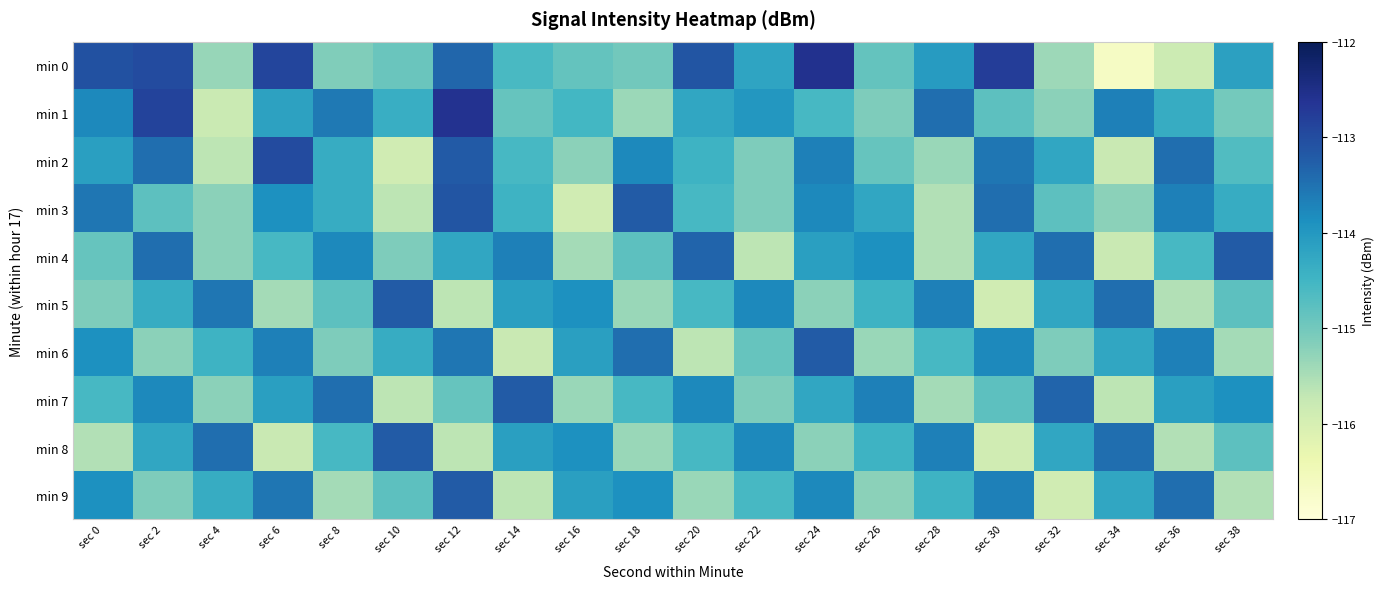

Reading left to right, list all the values displayed in this chart.

min 0: sec 0=-113.1	sec 2=-113.0	sec 4=-115.3	sec 6=-112.9	sec 8=-115.1	sec 10=-114.9	sec 12=-113.4	sec 14=-114.6	sec 16=-114.9	sec 18=-115.0	sec 20=-113.1	sec 22=-114.2	sec 24=-112.6	sec 26=-114.9	sec 28=-114.1	sec 30=-112.8	sec 32=-115.4	sec 34=-116.7	sec 36=-115.8	sec 38=-114.1
min 1: sec 0=-113.8	sec 2=-112.9	sec 4=-115.8	sec 6=-114.2	sec 8=-113.6	sec 10=-114.4	sec 12=-112.6	sec 14=-114.9	sec 16=-114.5	sec 18=-115.4	sec 20=-114.2	sec 22=-114.0	sec 24=-114.6	sec 26=-115.1	sec 28=-113.5	sec 30=-114.8	sec 32=-115.2	sec 34=-113.7	sec 36=-114.3	sec 38=-115.0
min 2: sec 0=-114.1	sec 2=-113.5	sec 4=-115.7	sec 6=-113.0	sec 8=-114.3	sec 10=-115.9	sec 12=-113.2	sec 14=-114.6	sec 16=-115.2	sec 18=-113.8	sec 20=-114.5	sec 22=-115.1	sec 24=-113.7	sec 26=-114.9	sec 28=-115.3	sec 30=-113.6	sec 32=-114.2	sec 34=-115.8	sec 36=-113.5	sec 38=-114.7
min 3: sec 0=-113.6	sec 2=-114.8	sec 4=-115.2	sec 6=-113.9	sec 8=-114.3	sec 10=-115.7	sec 12=-113.1	sec 14=-114.5	sec 16=-115.9	sec 18=-113.2	sec 20=-114.6	sec 22=-115.1	sec 24=-113.8	sec 26=-114.2	sec 28=-115.6	sec 30=-113.5	sec 32=-114.8	sec 34=-115.2	sec 36=-113.7	sec 38=-114.3
min 4: sec 0=-114.9	sec 2=-113.5	sec 4=-115.2	sec 6=-114.6	sec 8=-113.8	sec 10=-115.1	sec 12=-114.2	sec 14=-113.7	sec 16=-115.5	sec 18=-114.8	sec 20=-113.3	sec 22=-115.7	sec 24=-114.1	sec 26=-113.9	sec 28=-115.6	sec 30=-114.2	sec 32=-113.5	sec 34=-115.8	sec 36=-114.6	sec 38=-113.2
min 5: sec 0=-115.1	sec 2=-114.3	sec 4=-113.6	sec 6=-115.5	sec 8=-114.8	sec 10=-113.2	sec 12=-115.7	sec 14=-114.1	sec 16=-113.9	sec 18=-115.3	sec 20=-114.6	sec 22=-113.8	sec 24=-115.2	sec 26=-114.5	sec 28=-113.7	sec 30=-115.9	sec 32=-114.2	sec 34=-113.5	sec 36=-115.6	sec 38=-114.8
min 6: sec 0=-113.9	sec 2=-115.2	sec 4=-114.5	sec 6=-113.7	sec 8=-115.1	sec 10=-114.3	sec 12=-113.6	sec 14=-115.8	sec 16=-114.1	sec 18=-113.5	sec 20=-115.7	sec 22=-114.9	sec 24=-113.2	sec 26=-115.3	sec 28=-114.6	sec 30=-113.8	sec 32=-115.1	sec 34=-114.2	sec 36=-113.7	sec 38=-115.5
min 7: sec 0=-114.6	sec 2=-113.8	sec 4=-115.2	sec 6=-114.1	sec 8=-113.5	sec 10=-115.7	sec 12=-114.9	sec 14=-113.2	sec 16=-115.3	sec 18=-114.6	sec 20=-113.8	sec 22=-115.1	sec 24=-114.2	sec 26=-113.7	sec 28=-115.5	sec 30=-114.8	sec 32=-113.3	sec 34=-115.7	sec 36=-114.1	sec 38=-113.9
min 8: sec 0=-115.6	sec 2=-114.2	sec 4=-113.5	sec 6=-115.8	sec 8=-114.6	sec 10=-113.2	sec 12=-115.7	sec 14=-114.1	sec 16=-113.9	sec 18=-115.3	sec 20=-114.6	sec 22=-113.8	sec 24=-115.2	sec 26=-114.5	sec 28=-113.7	sec 30=-115.9	sec 32=-114.2	sec 34=-113.5	sec 36=-115.6	sec 38=-114.8
min 9: sec 0=-113.9	sec 2=-115.1	sec 4=-114.3	sec 6=-113.6	sec 8=-115.5	sec 10=-114.8	sec 12=-113.2	sec 14=-115.7	sec 16=-114.1	sec 18=-113.9	sec 20=-115.3	sec 22=-114.6	sec 24=-113.8	sec 26=-115.2	sec 28=-114.5	sec 30=-113.7	sec 32=-115.9	sec 34=-114.2	sec 36=-113.5	sec 38=-115.6